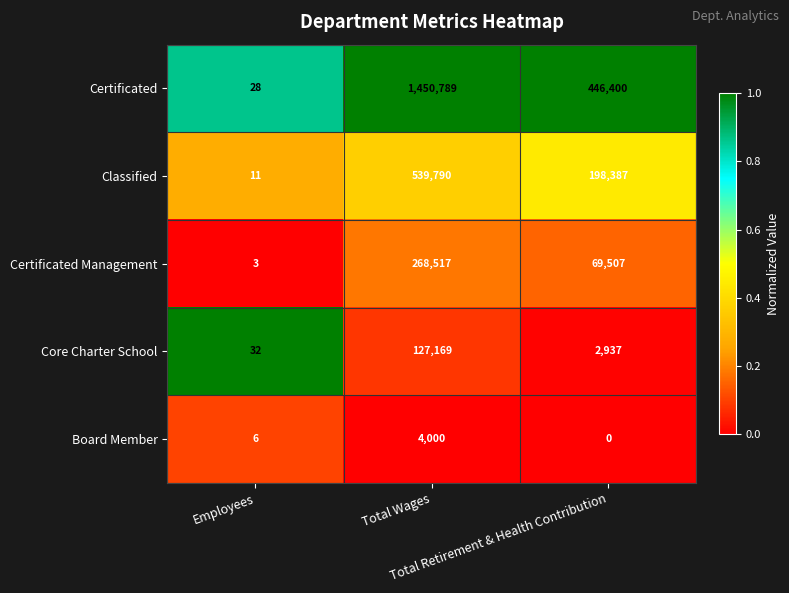

Which series has the largest range (max minus min)?

Certificated